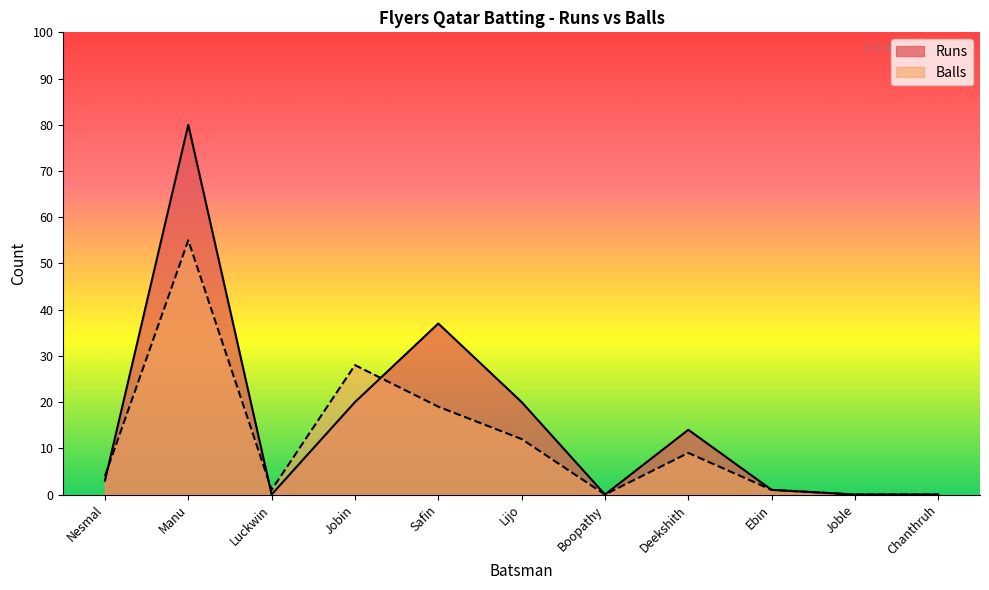

What is the total value across all series at Manu?

135